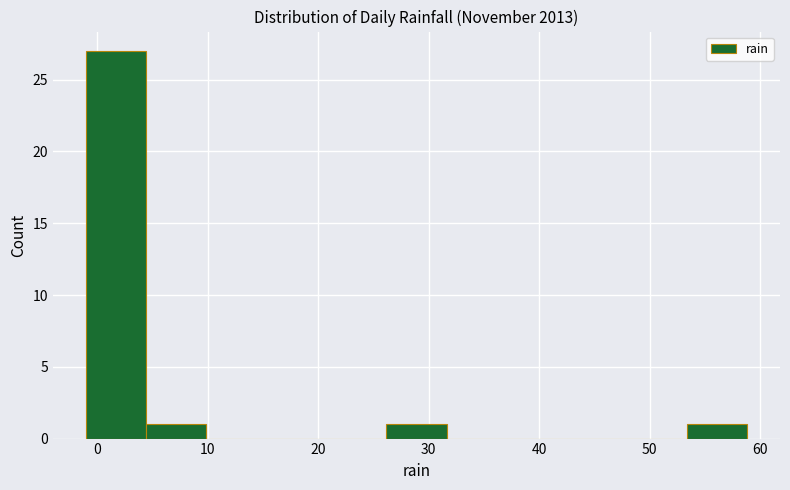

Which range on the x-axis has the tallest bar?

-1 to 4